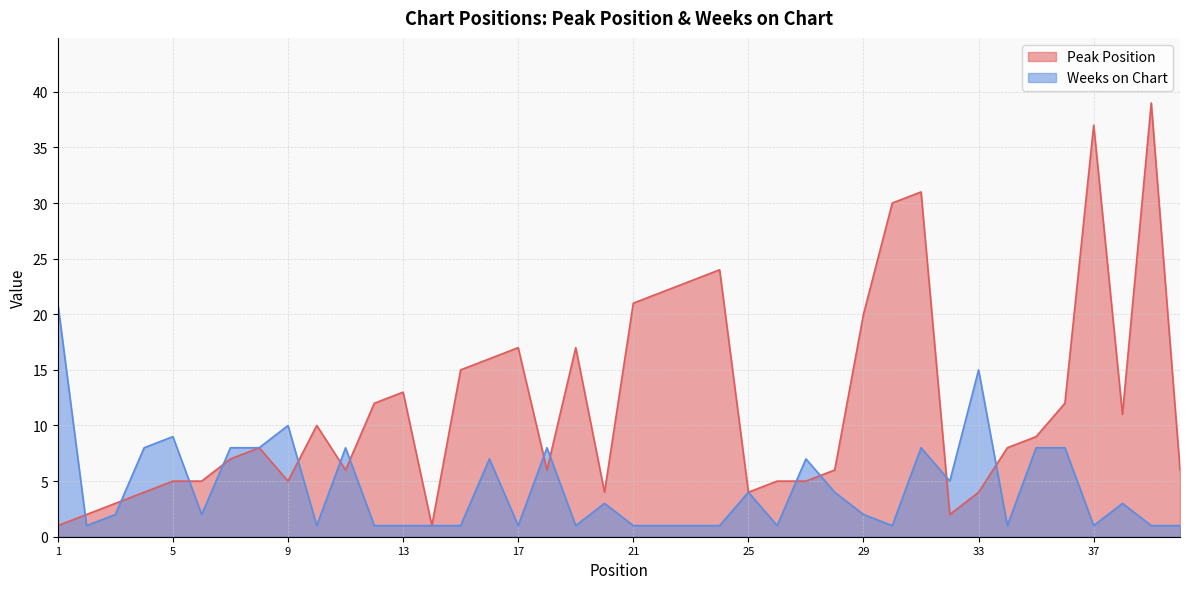

The Peak Position series shows 4 at 20. True or false?

True